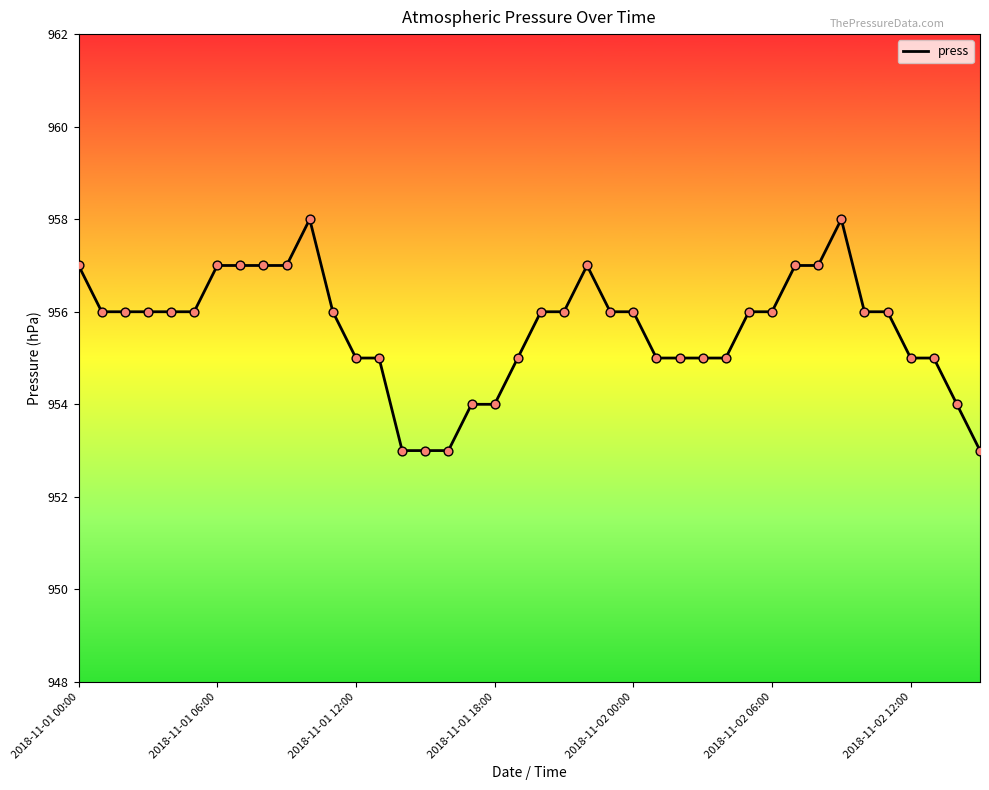

What is the difference between the maximum and minimum values?

5